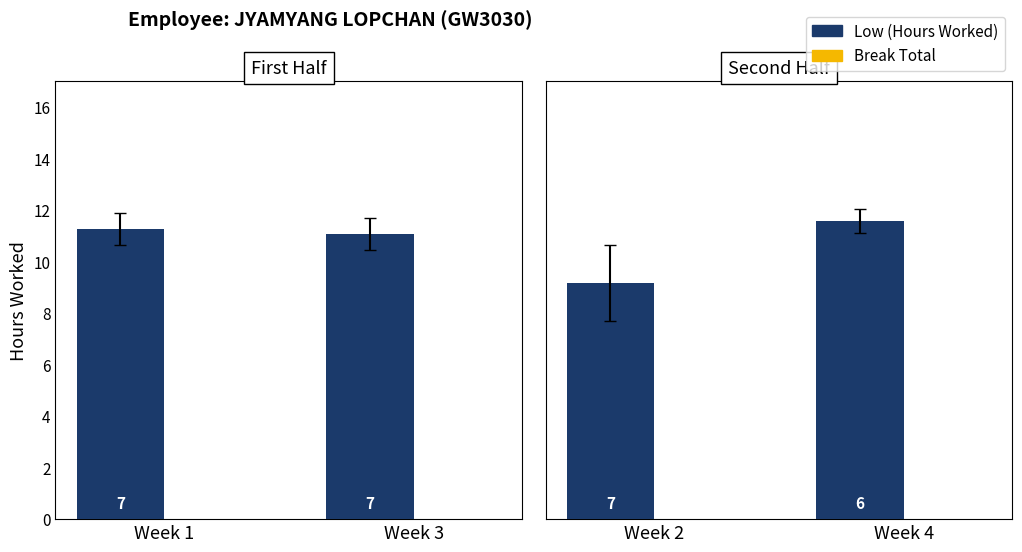

List the series in order of their overall mean, lowest first.

Break Total, Low